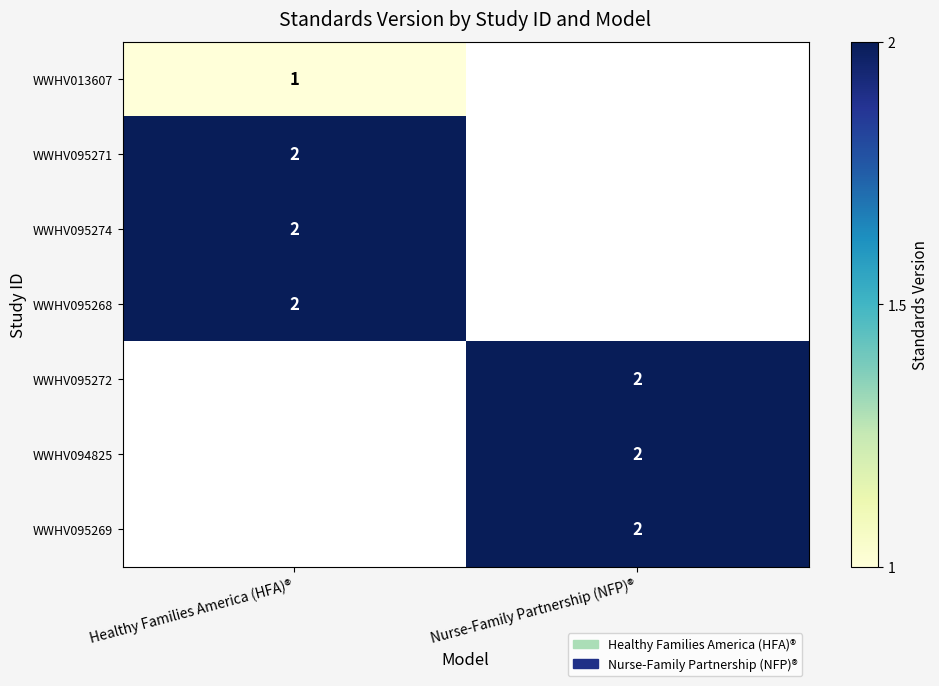

At which category is the sum across all series the highest?

Healthy Families America (HFA)®